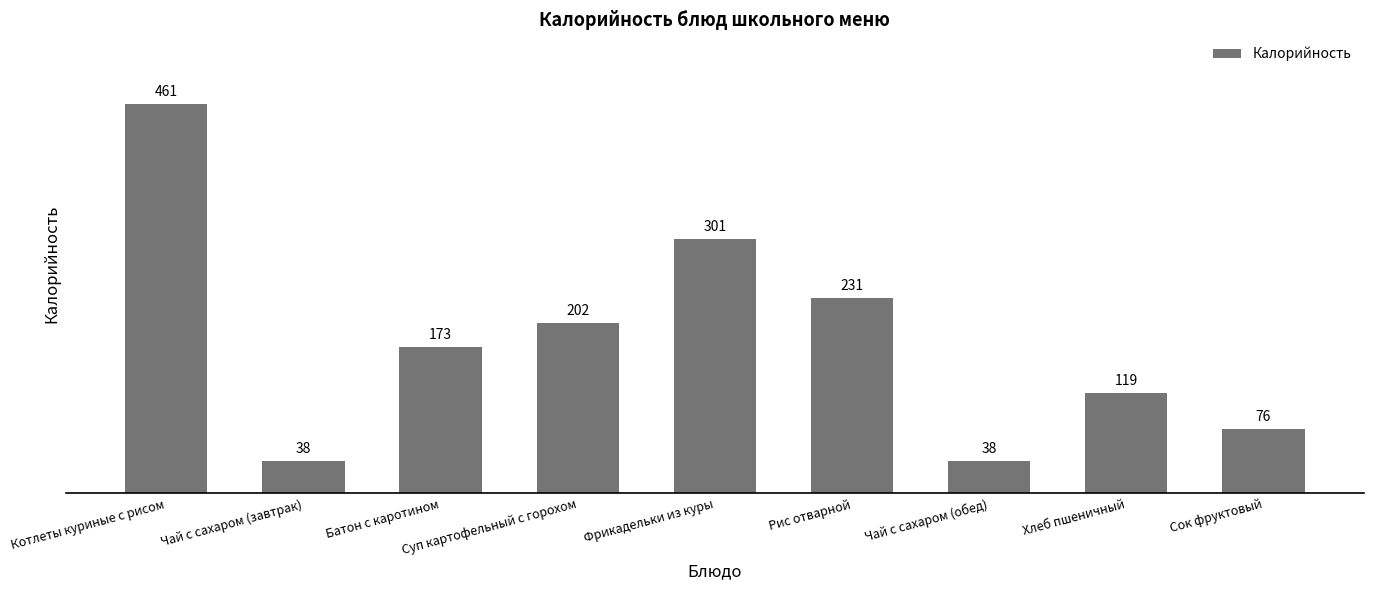

What is the average value?

182